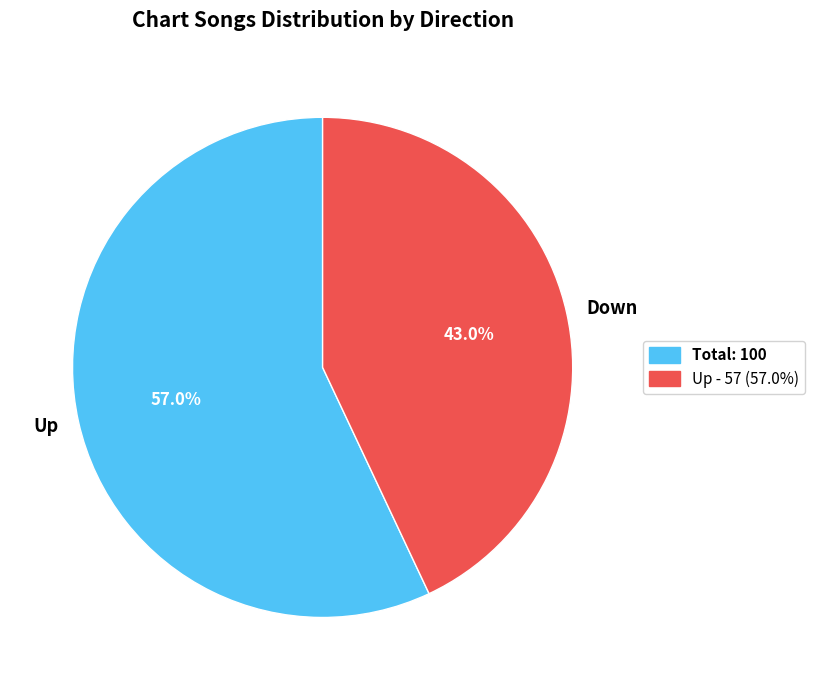

Is it true that Down is 43% of the pie?

True